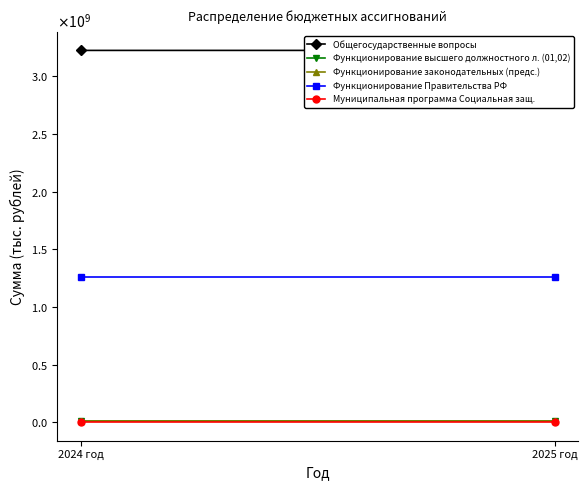

What is the spread (max minus min) of values at 2024 год?

3223989622.9